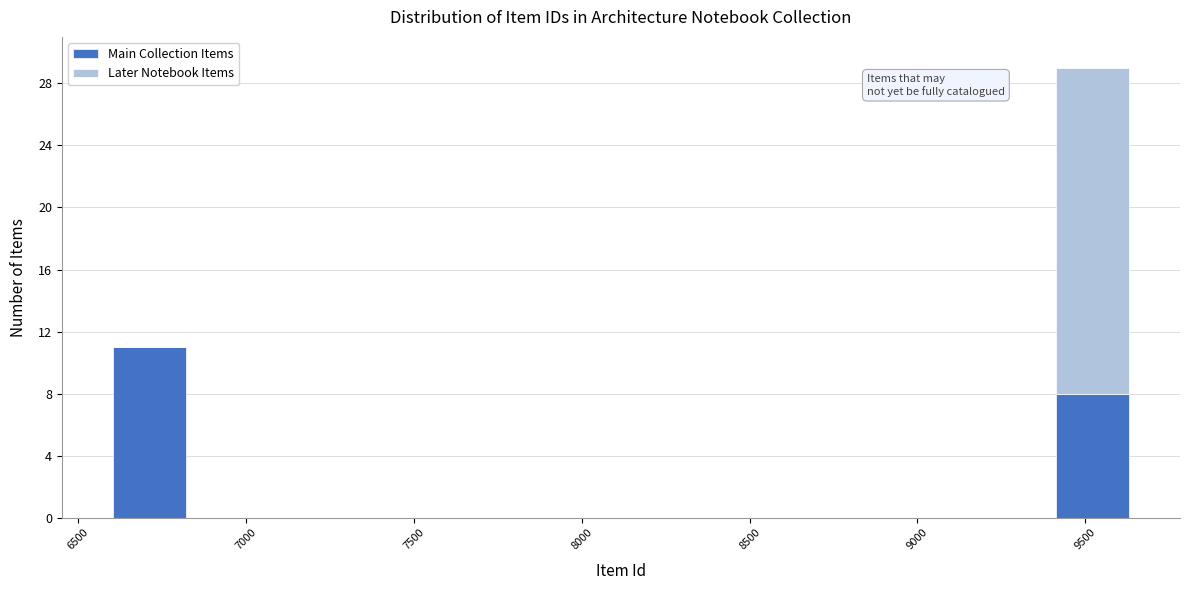

What is the total height of the stacked bar covering 6600 to 6850 on the x-axis? Neither the bar edges nor the heights are printed on the chart, so give them approximately, as read against the axes.

11